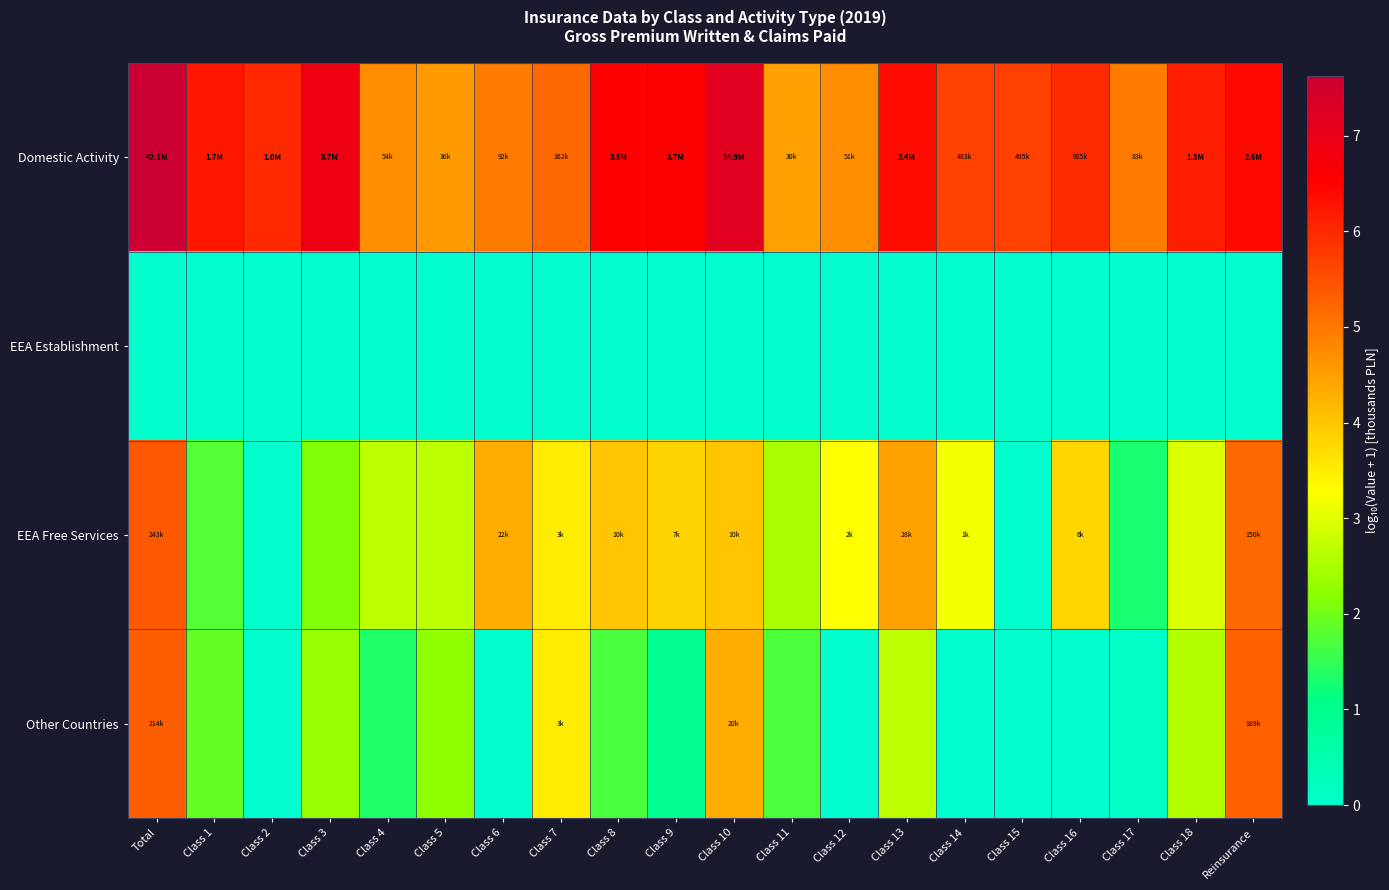

Which category has the lowest value across all series?

Total